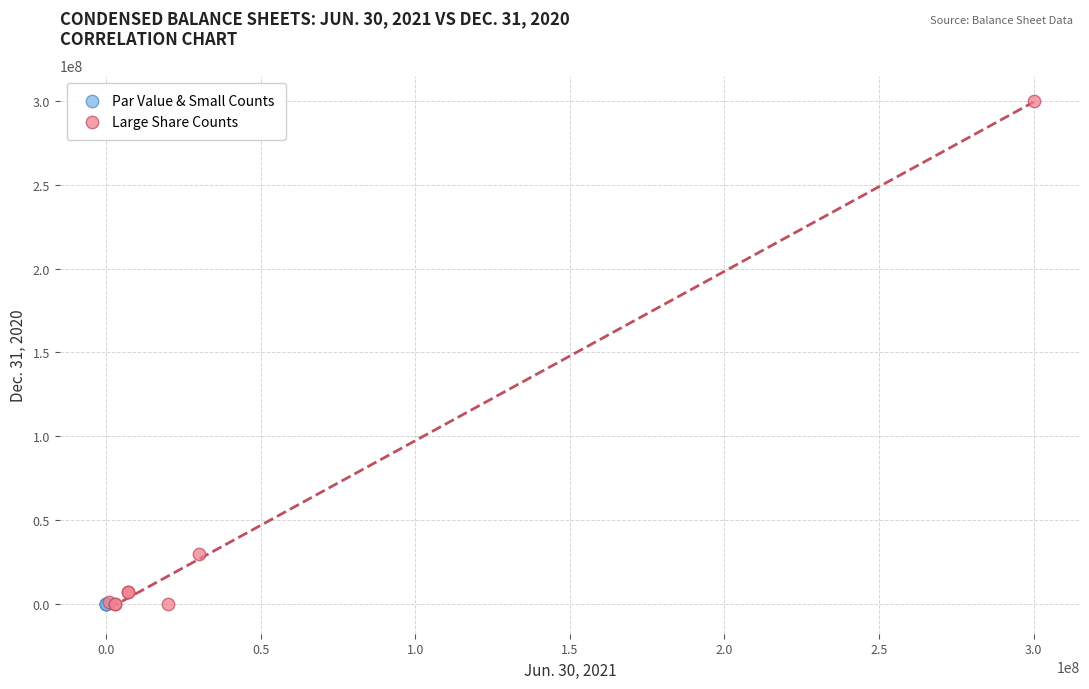

Which series reaches the maximum Y coordinate?

Large Share Counts